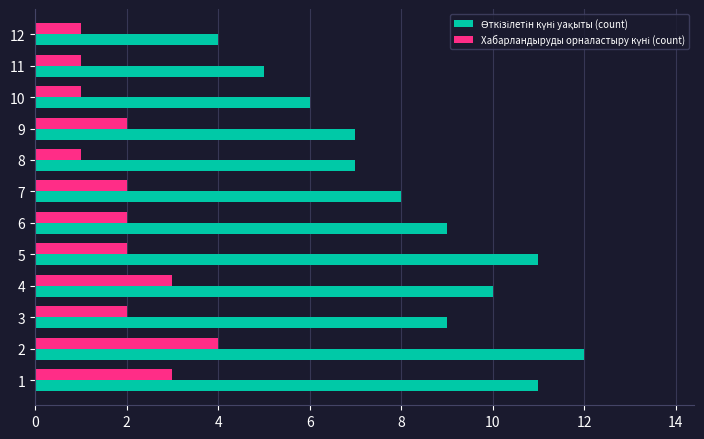

What is the value of the Өткізілетін күні уақыты (count) bar at the 1st from the left?

11